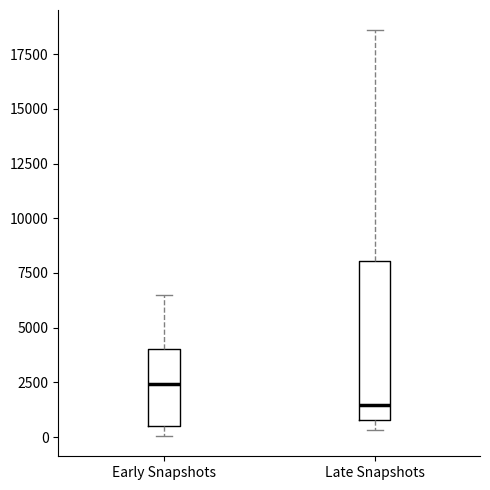

Reading left to right, transcribe this box plot: for each box, give where its median line is, the range the box spans, and where its two whiskers end, as read against the y-axis. The values are not printed on the chart, so give them approximately, as read against the axis.

Early Snapshots: median 2500, box 500 to 4000, whiskers 0 to 6500
Late Snapshots: median 1500, box 1000 to 8000, whiskers 500 to 18500